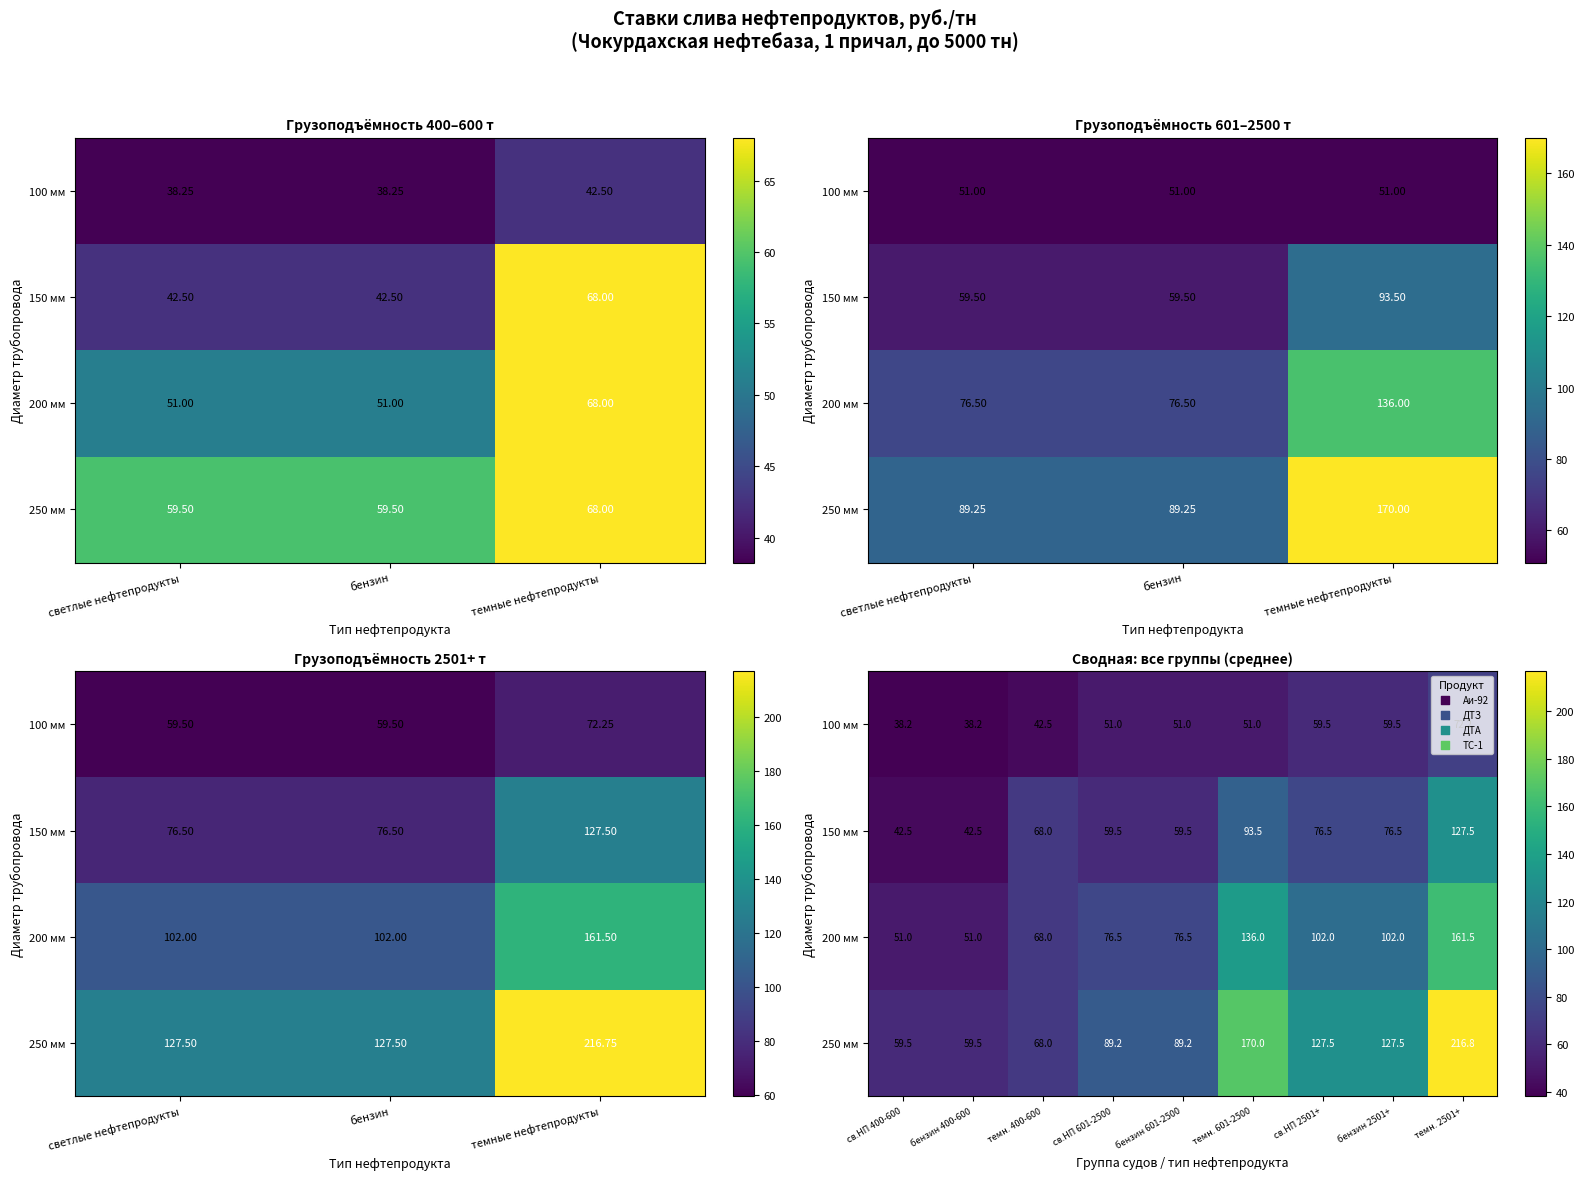

Where is 100 мм nearest to the value 55?

св.НП 601-2500